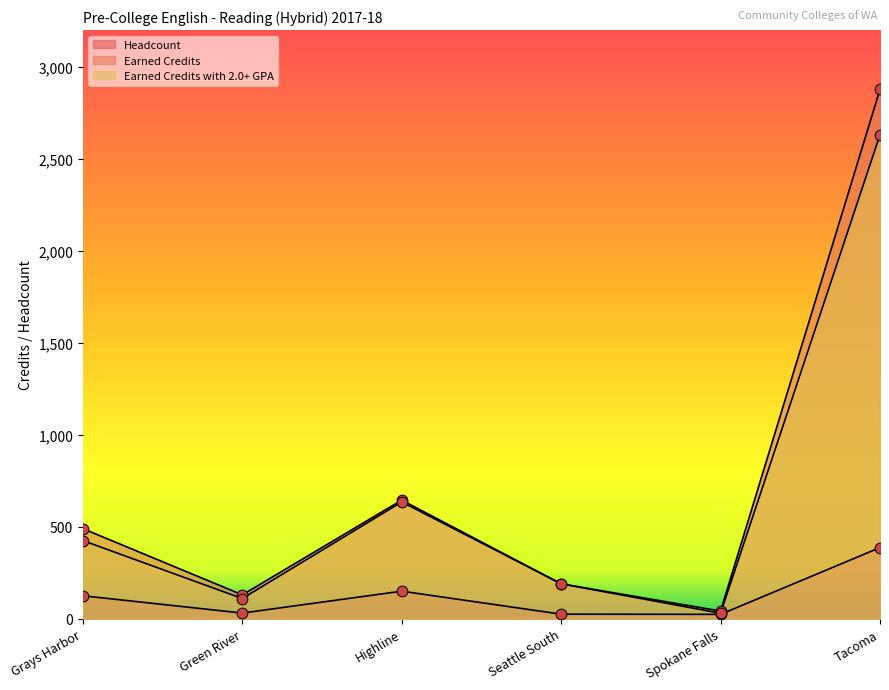

At which category is the sum across all series the highest?

Tacoma